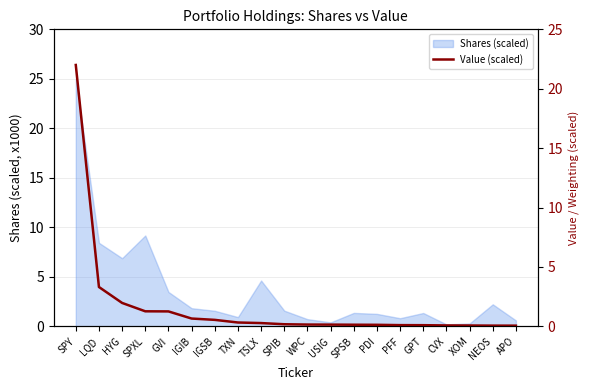

Between LQD and NEOS, which is larger?

LQD